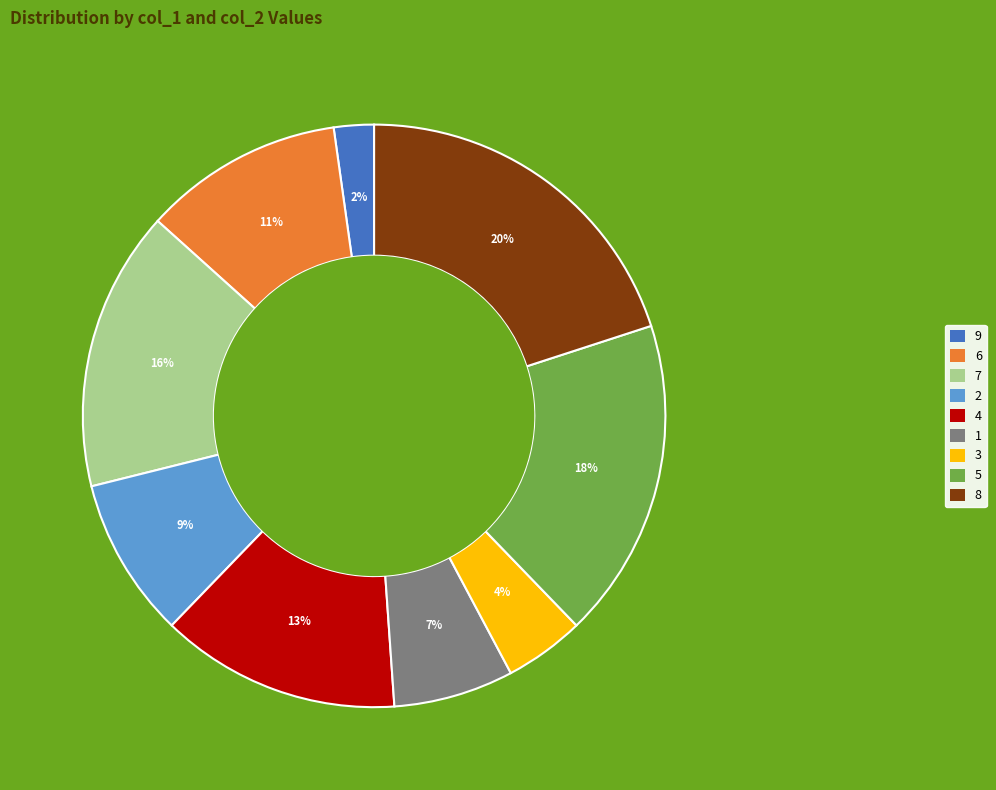

Is 8 the majority of the pie?

No